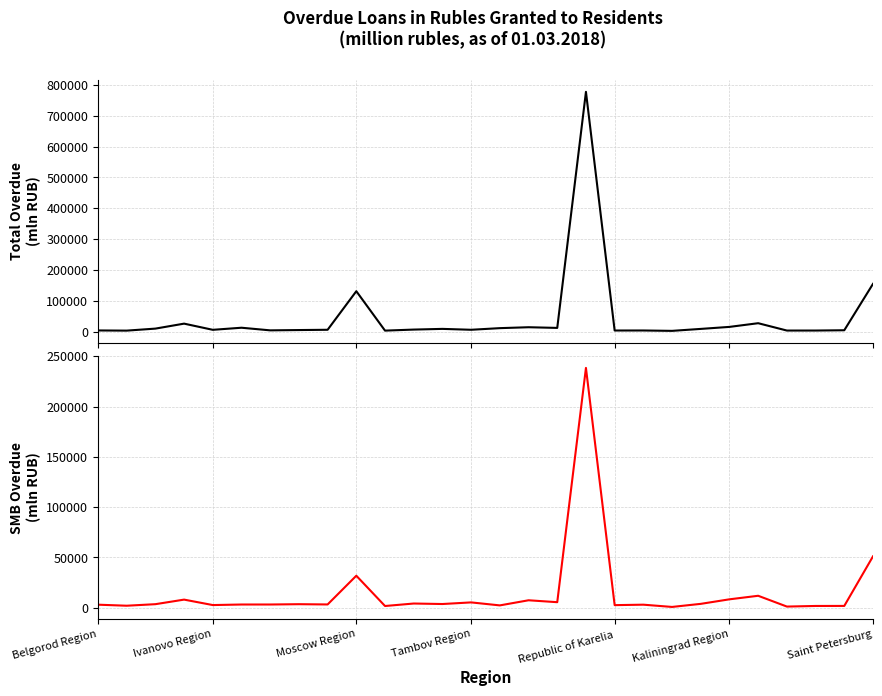

True or false: Total (Overdue Loans) and SMB Overdue intersect in this chart.

False